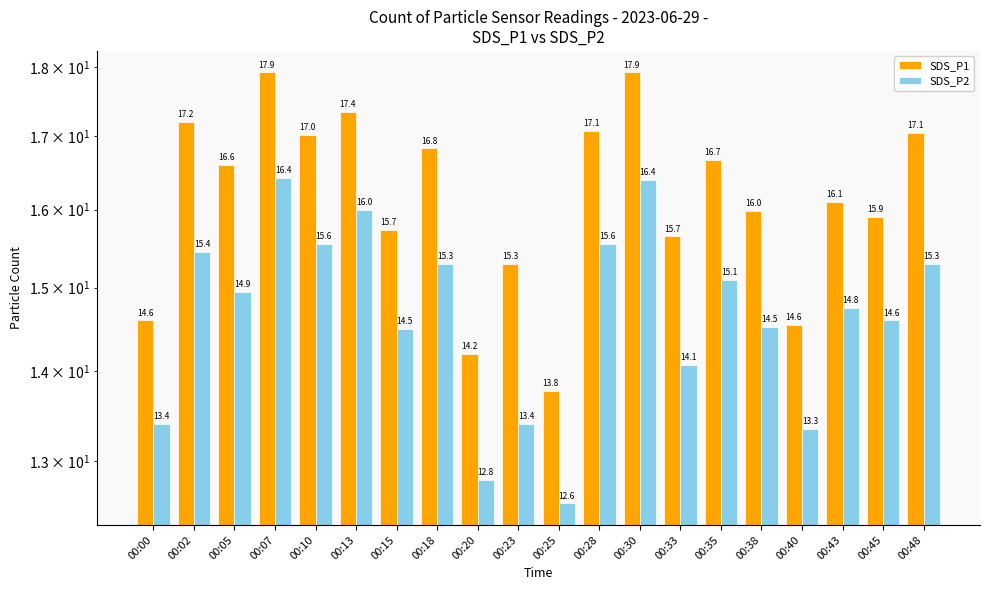

Rank the series at 00:13 from lowest to highest value.

SDS_P2, SDS_P1